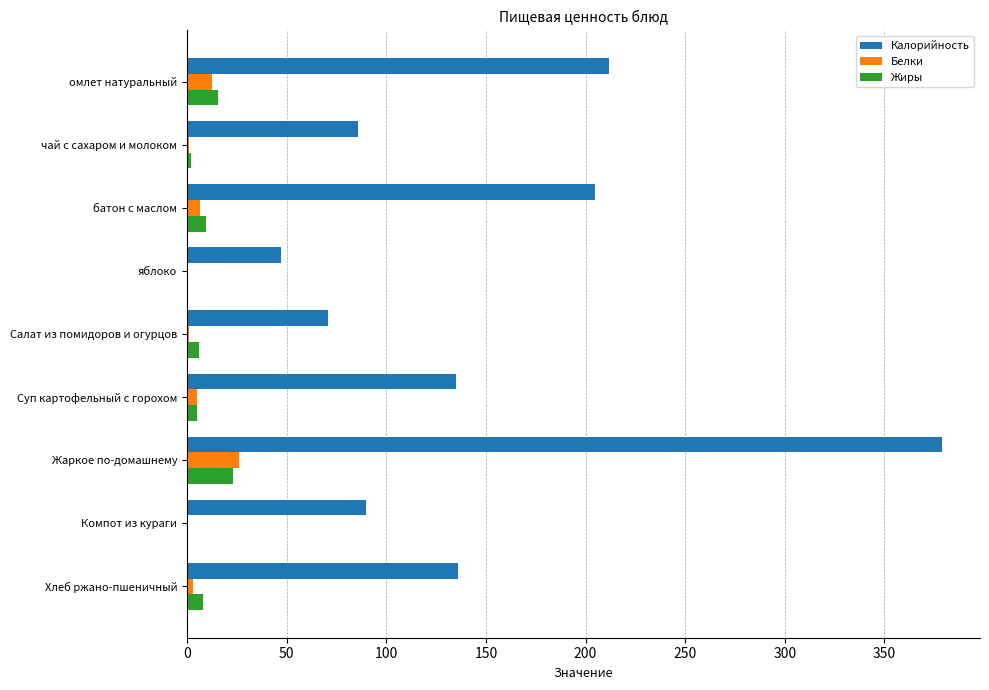

The Калорийность series shows 195.7 at Суп картофельный с горохом. True or false?

False